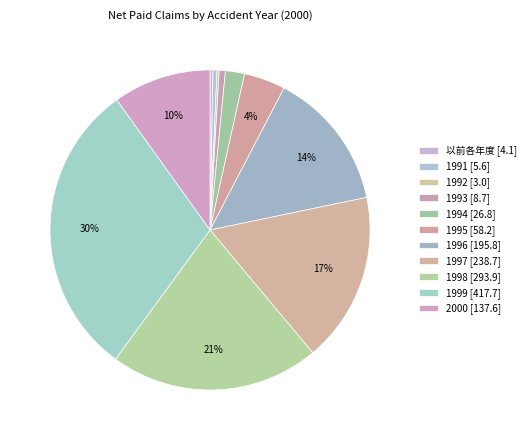

Is there a majority slice in this chart?

No